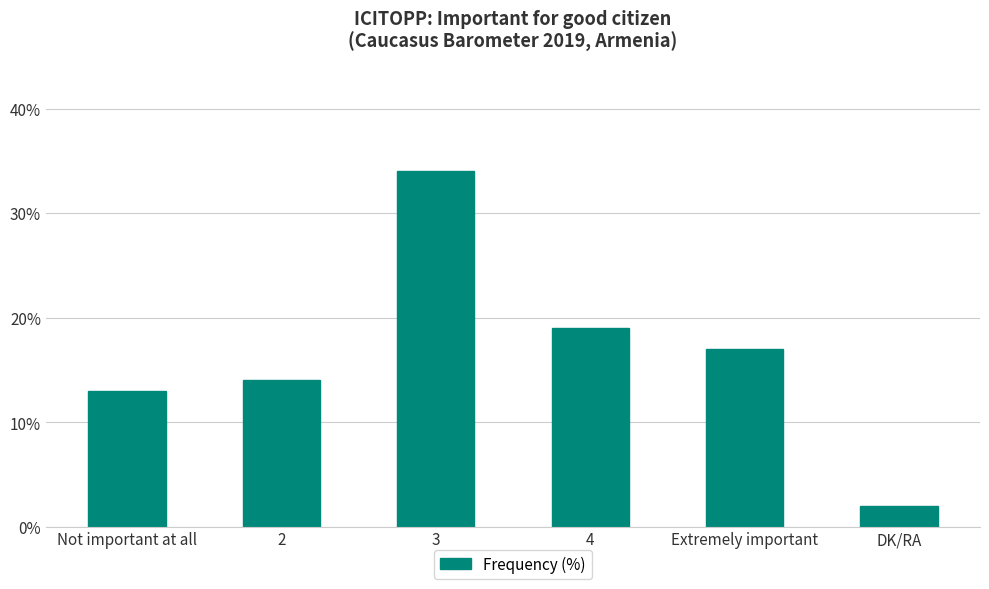

What is the difference between the maximum and minimum values?

32